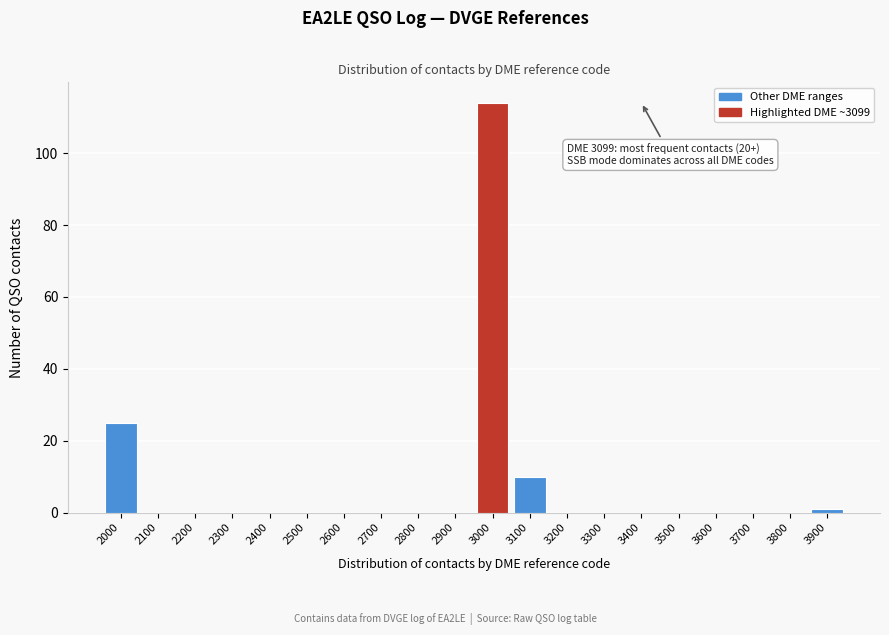

Reading left to right, extract all data points from this chart.

2000=25	2100=0	2200=0	2300=0	2400=0	2500=0	2600=0	2700=0	2800=0	2900=0	3000=114	3100=10	3200=0	3300=0	3400=0	3500=0	3600=0	3700=0	3800=0	3900=1